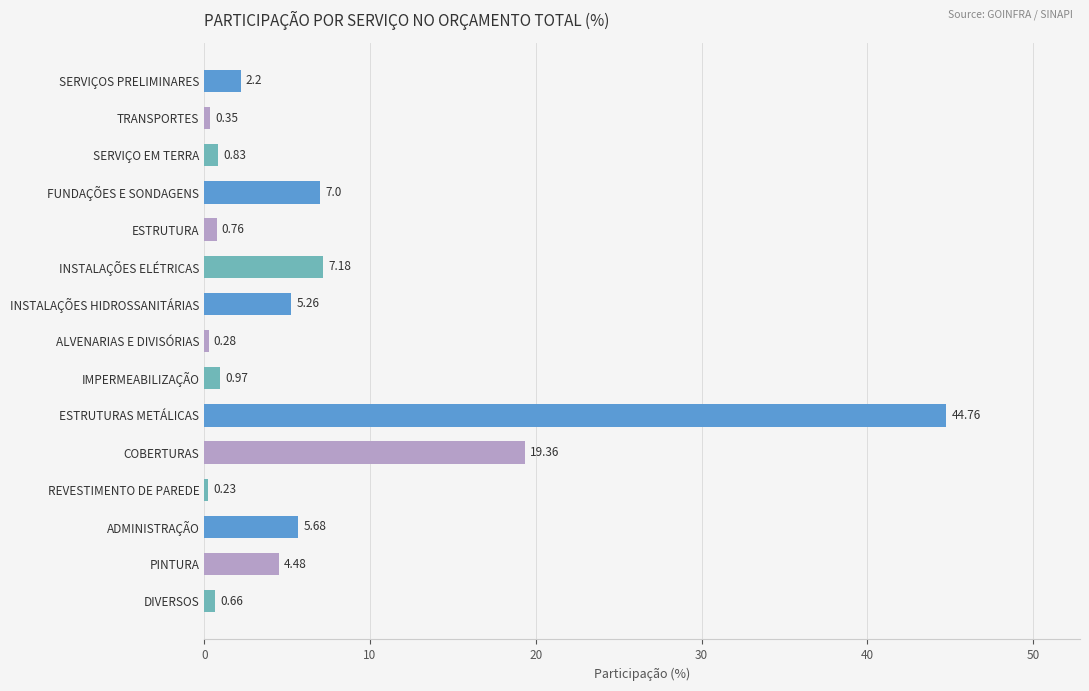

List the labels in order of value, largest first.

ESTRUTURAS METÁLICAS, COBERTURAS, INSTALAÇÕES ELÉTRICAS, FUNDAÇÕES E SONDAGENS, ADMINISTRAÇÃO, INSTALAÇÕES HIDROSSANITÁRIAS, PINTURA, SERVIÇOS PRELIMINARES, IMPERMEABILIZAÇÃO, SERVIÇO EM TERRA, ESTRUTURA, DIVERSOS, TRANSPORTES, ALVENARIAS E DIVISÓRIAS, REVESTIMENTO DE PAREDE